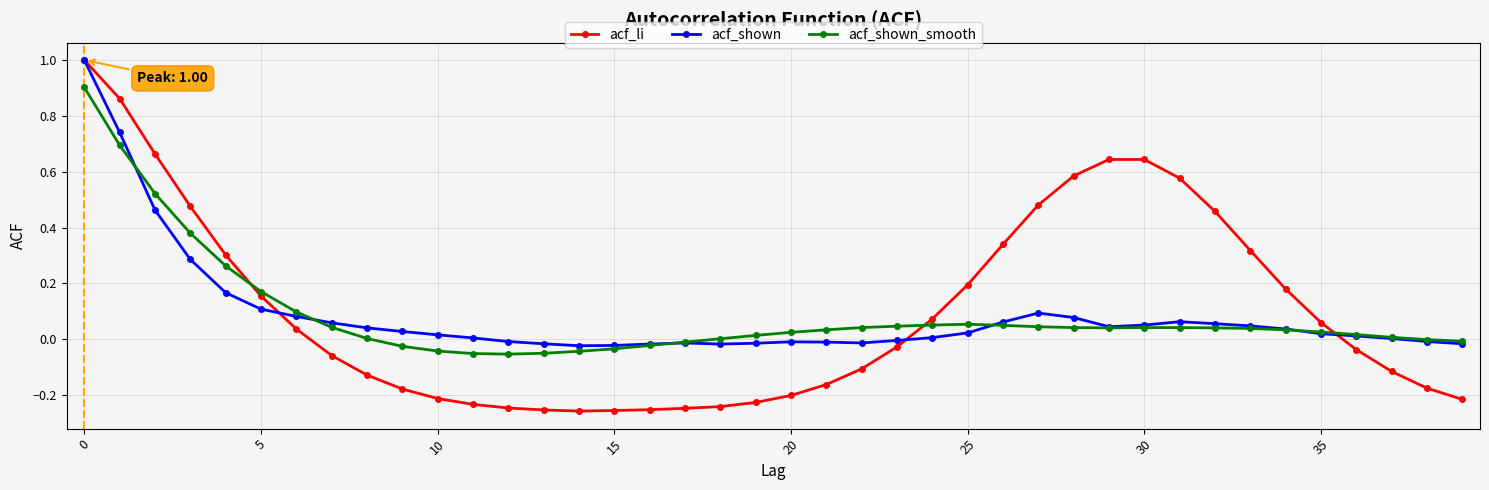

What is the difference between the maximum and second lowest values in the acf_li series?

1.3